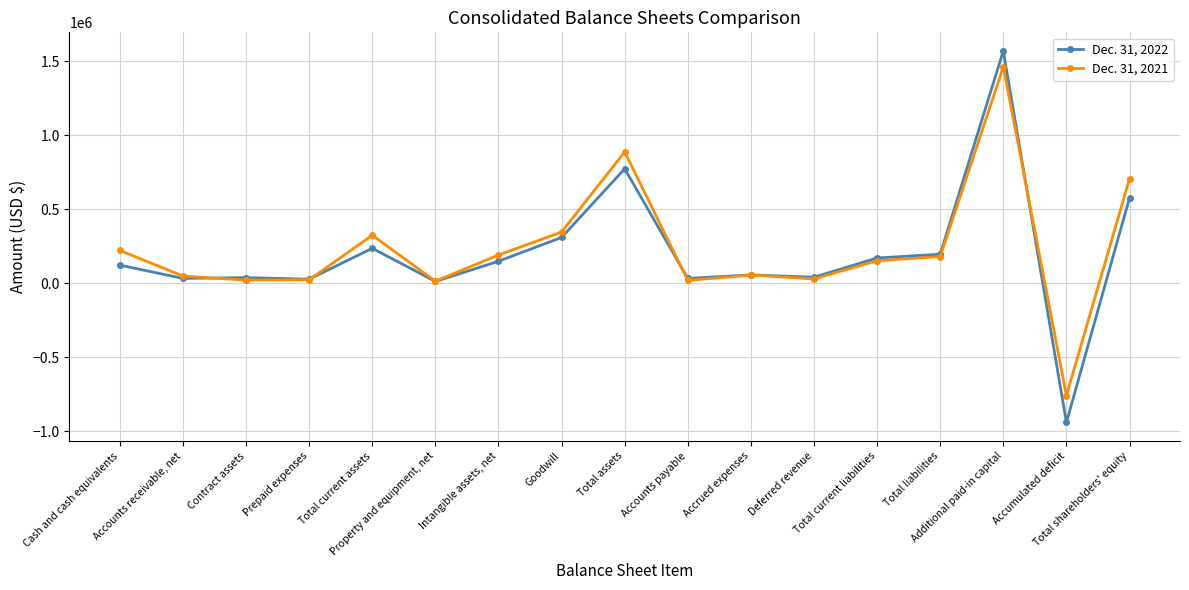

True or false: Dec. 31, 2021 has more than 1 points higher than both neighbors.

True